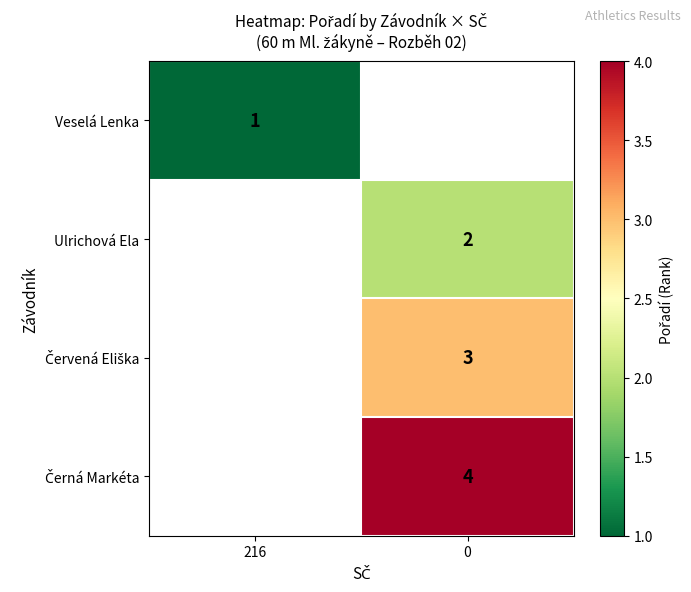

Is it true that Červená Eliška equals 3.0 at 0?

True